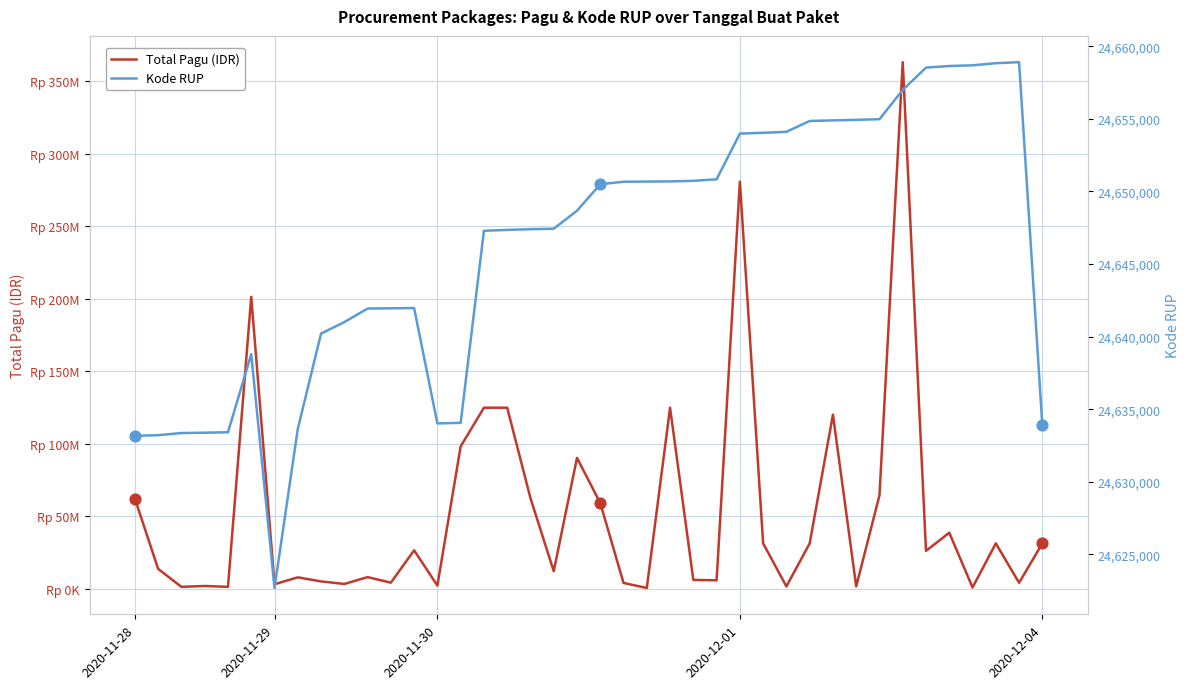

What are all the series names shown in the legend?

Total Pagu (IDR), Kode RUP